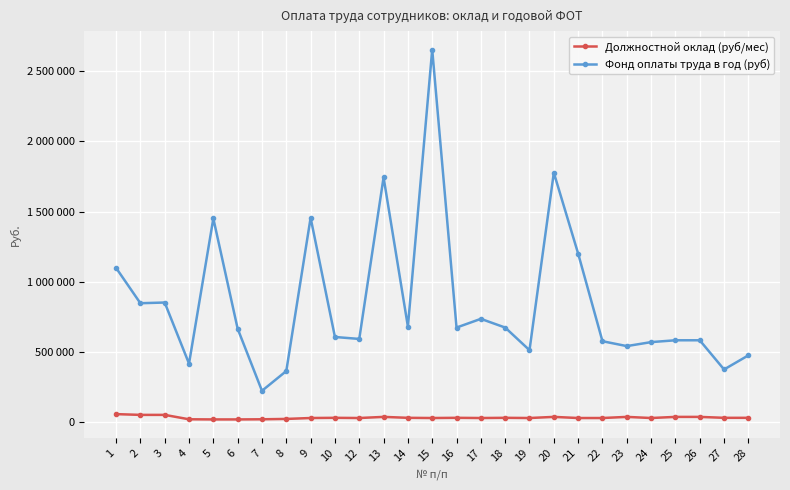

What is the value of the Фонд оплаты труда в год (руб) point at the 18th from the left?

510719.9